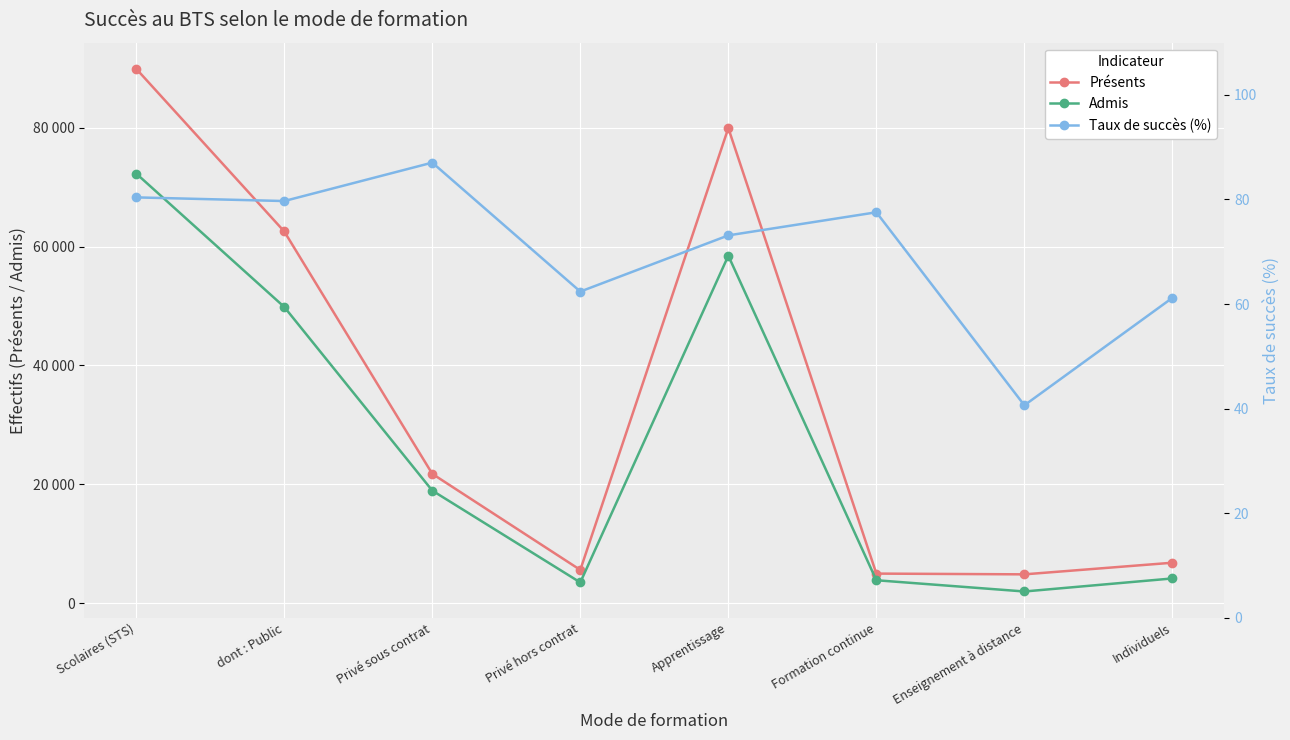

Reading left to right, what are all the values shown in this chart?

Présents: Scolaires (STS)=89912.0	dont : Public=62544.0	Privé sous contrat=21768.0	Privé hors contrat=5600.0	Apprentissage=79940.0	Formation continue=4984.0	Enseignement à distance=4857.0	Individuels=6813.0
Admis: Scolaires (STS)=72286.0	dont : Public=49845.0	Privé sous contrat=18948.0	Privé hors contrat=3493.0	Apprentissage=58464.0	Formation continue=3865.0	Enseignement à distance=1973.0	Individuels=4168.0
Taux de succès (%): Scolaires (STS)=80.4	dont : Public=79.7	Privé sous contrat=87.0	Privé hors contrat=62.4	Apprentissage=73.1	Formation continue=77.5	Enseignement à distance=40.6	Individuels=61.2